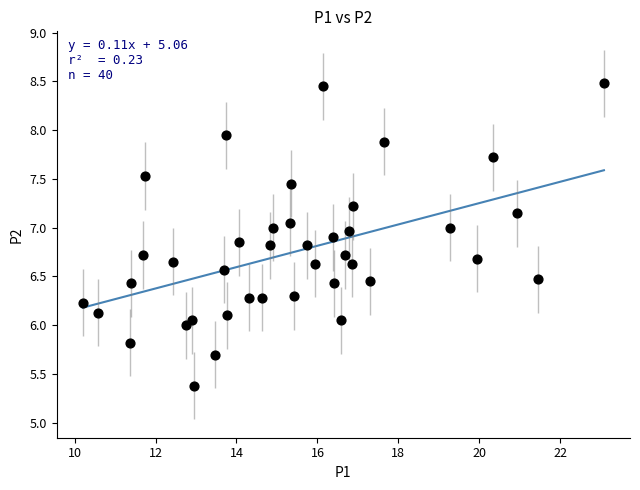

What is the range of X values (max minus min)?

12.9